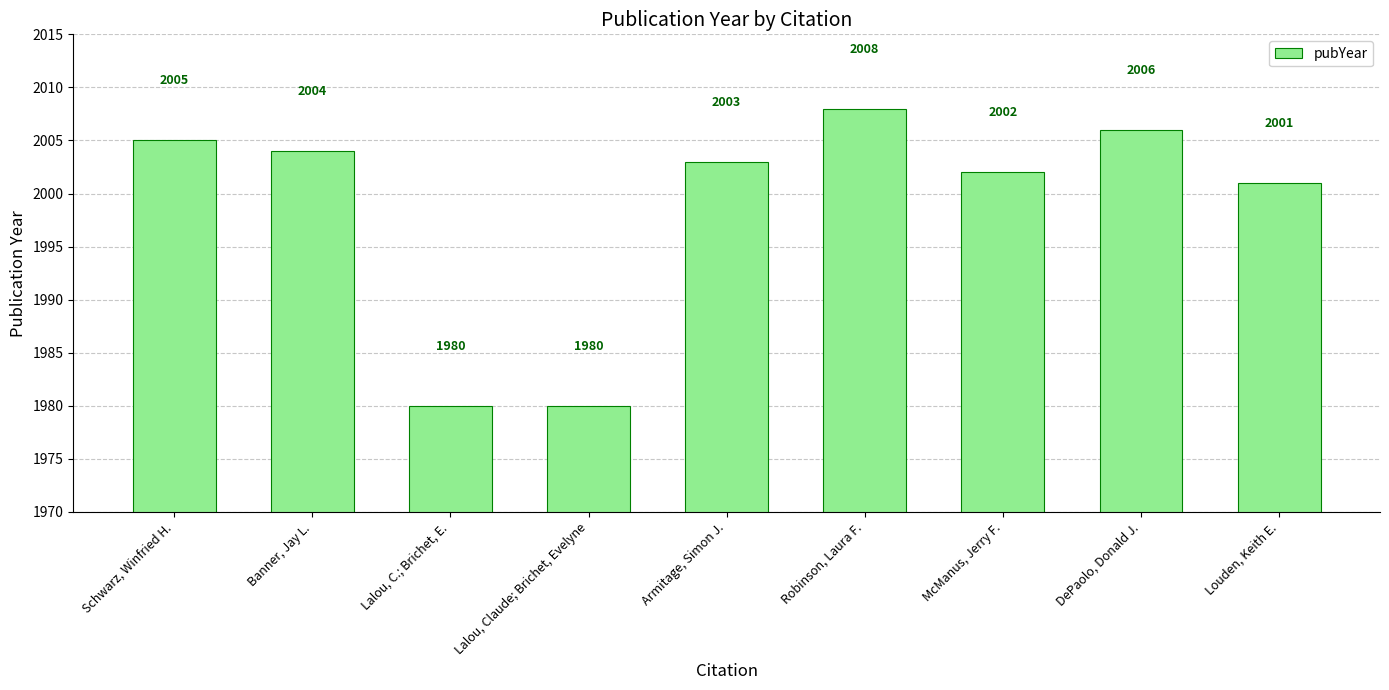

What is the greatest value displayed?

2008